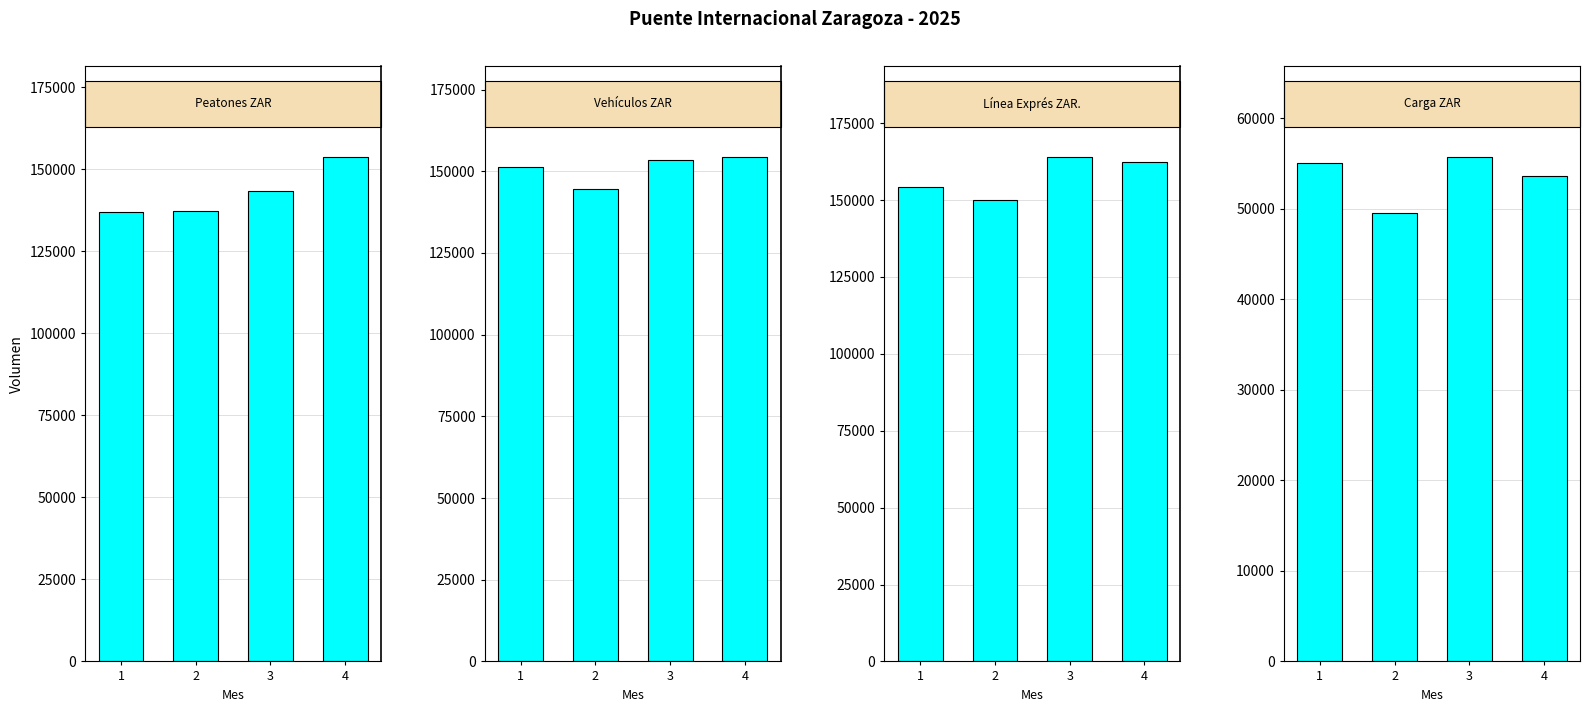

How many distinct data groups are displayed?

4